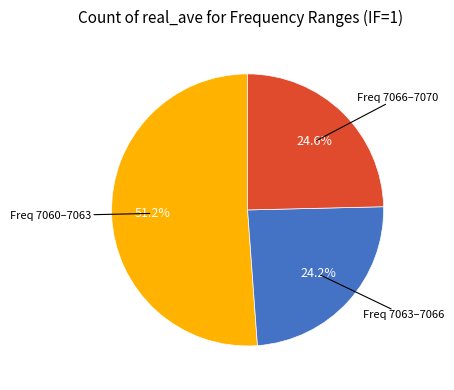

How many slices are in this pie chart?

3